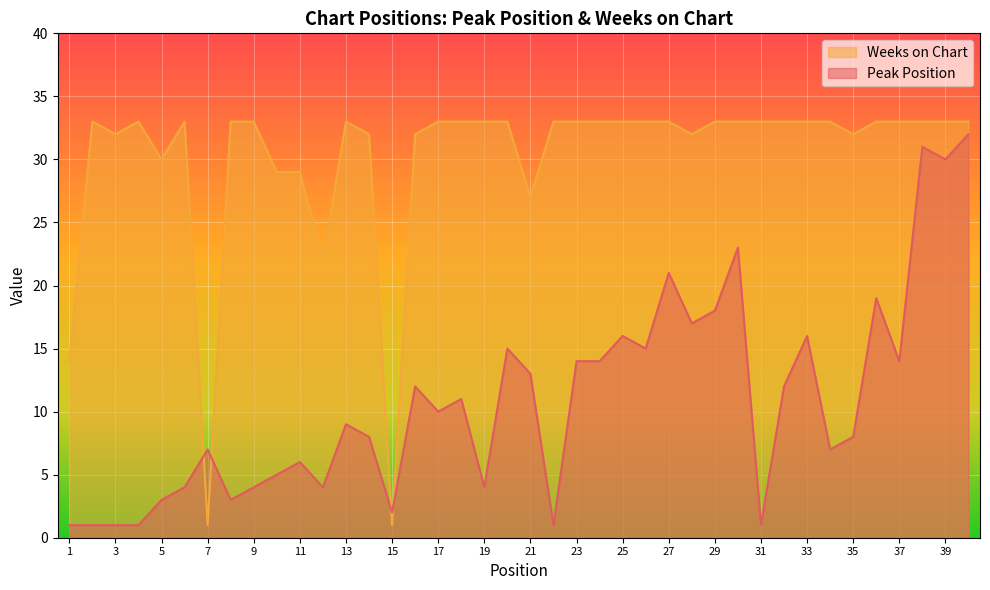

At which category does Peak Position reach its first local peak?

7